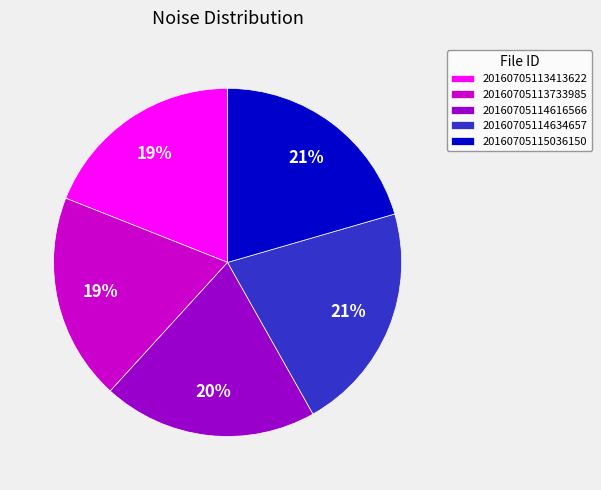

To the nearest percent, what is the difference between the largest and smallest slice percentages?

2%